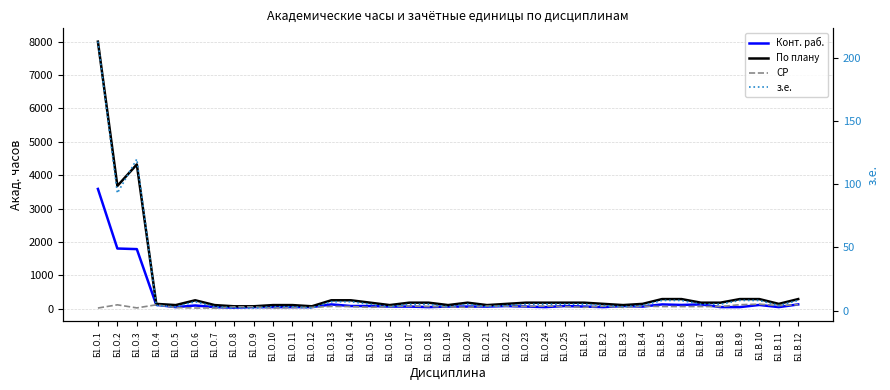

What is the lowest value of the Конт. раб. series?

32